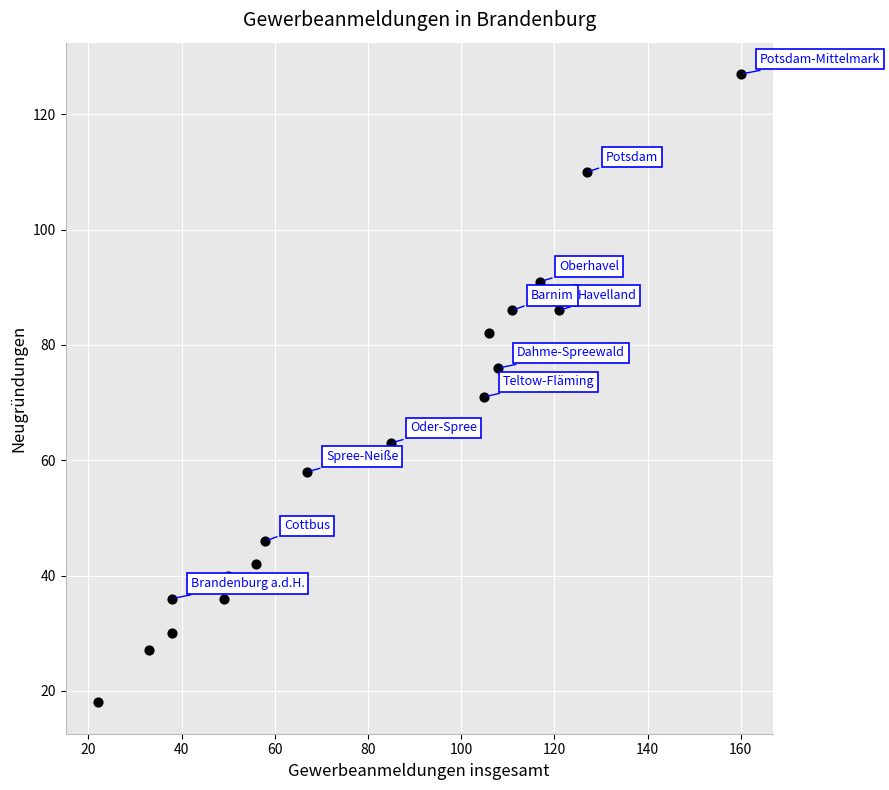

What is the range of X values (max minus min)?

138